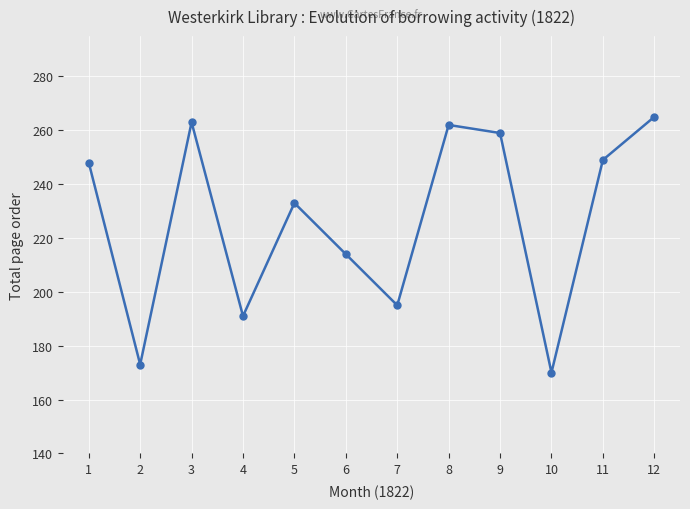

Read the value at 3, to the nearest 5.

265